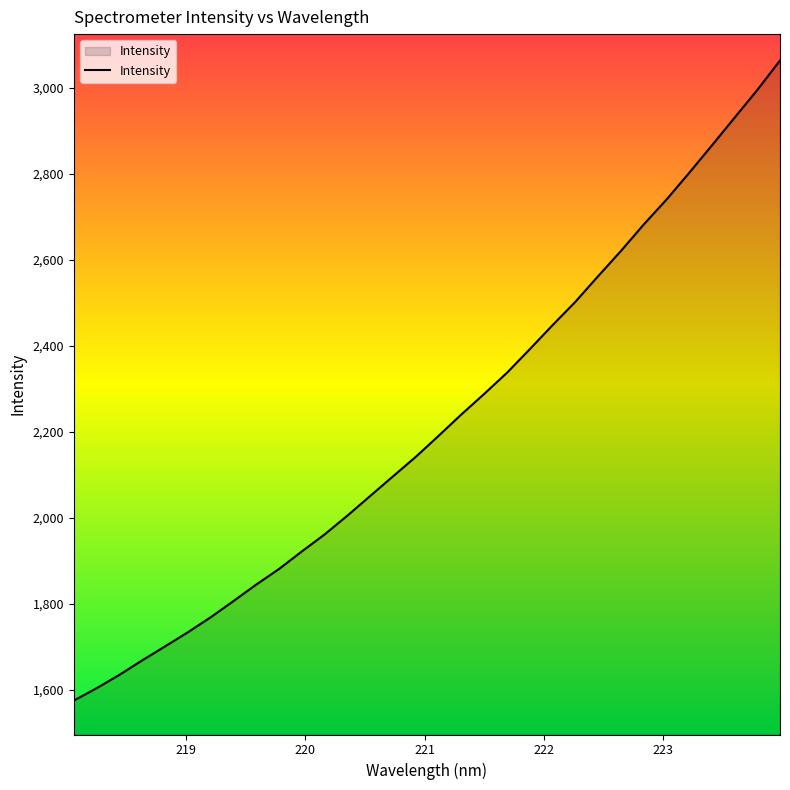

What is the greatest value displayed?

3063.5